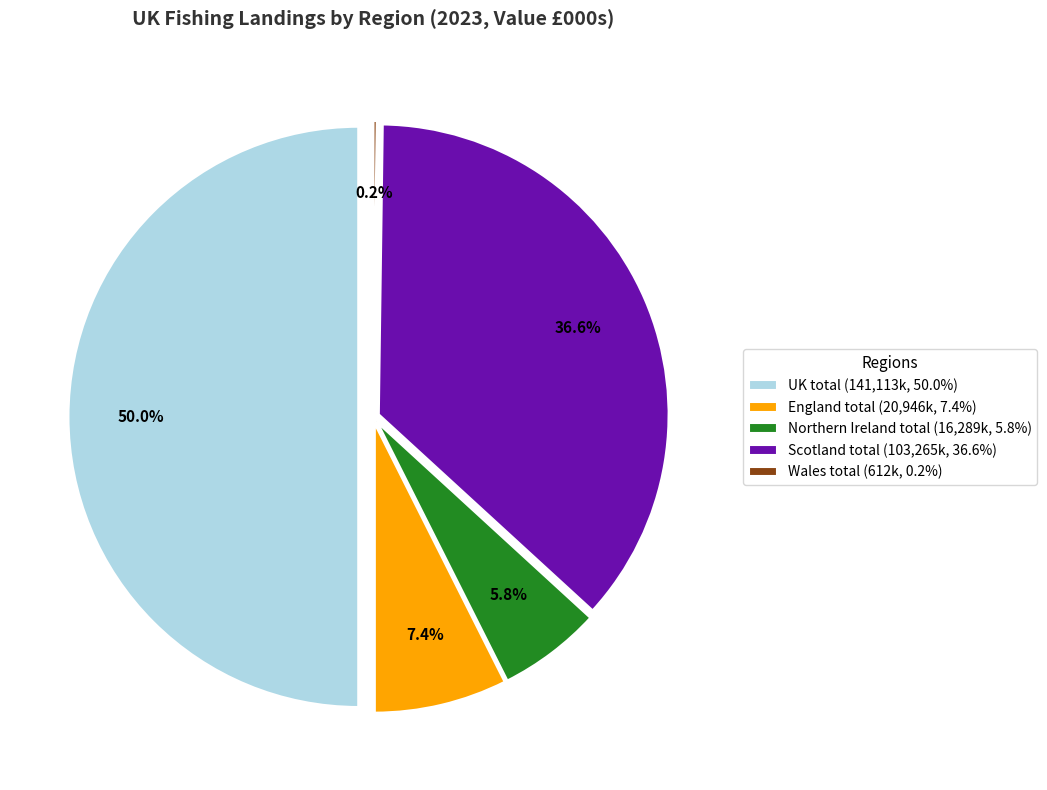

How many segments does this pie chart have?

5